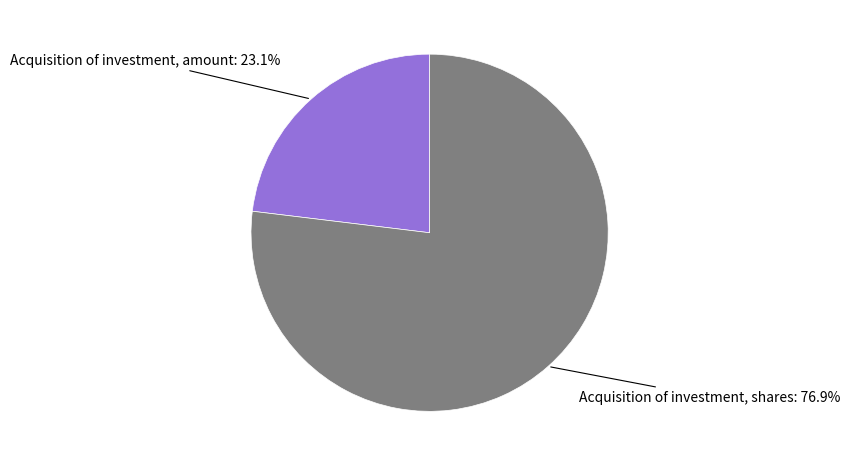

To the nearest percent, what is the average slice percentage?

50%